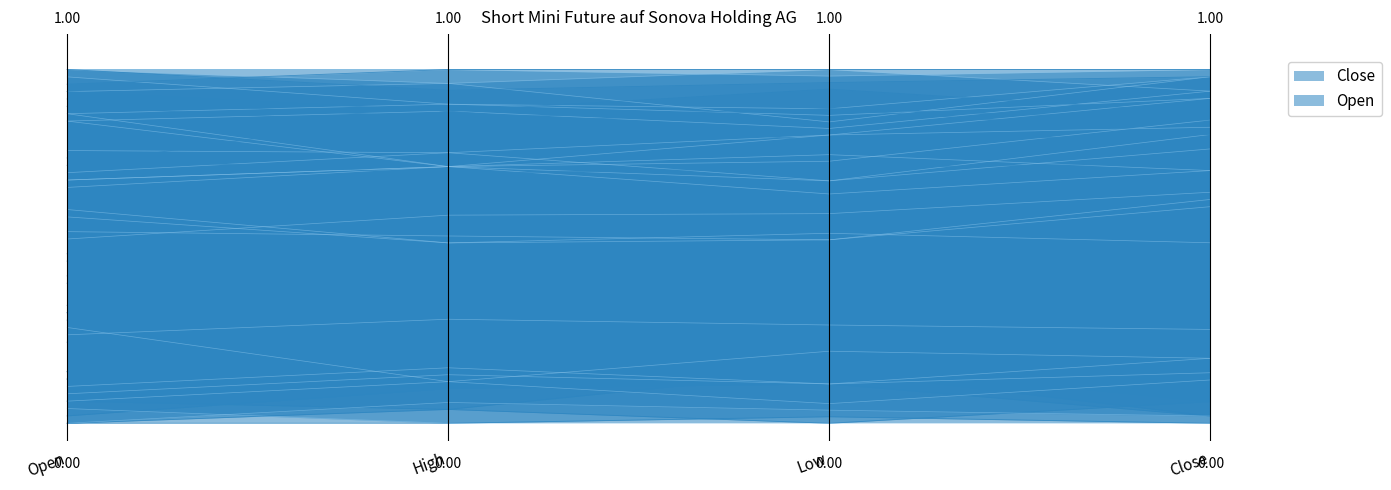

At Open, list the series in order from largest to smallest.

Open, Close